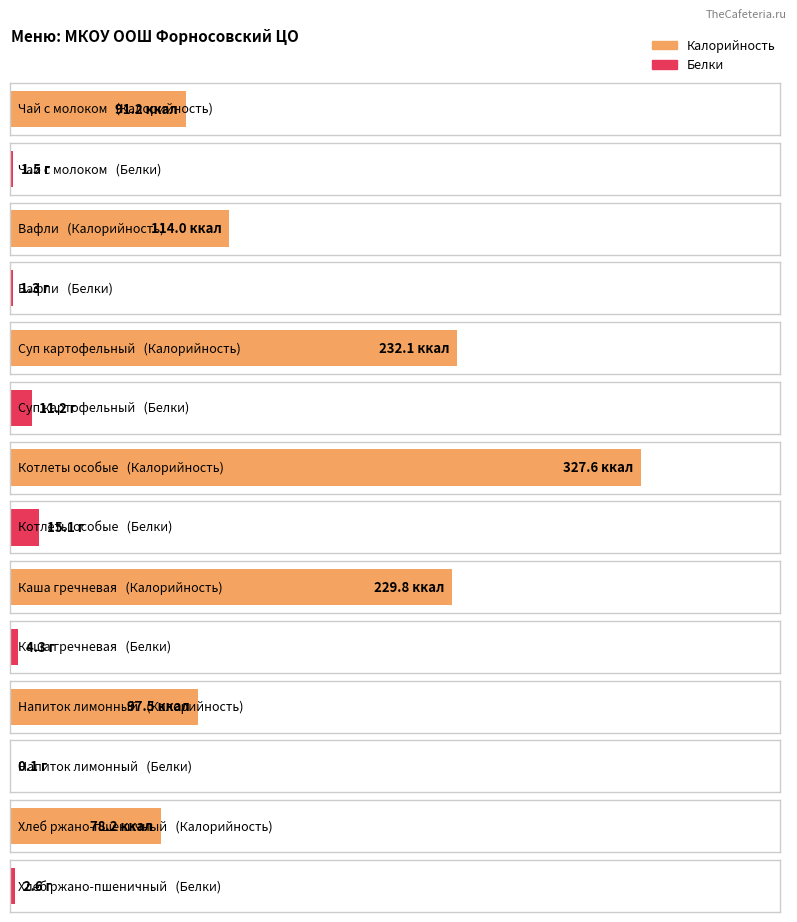

At which label does Белки reach its minimum?

Напиток лимонный